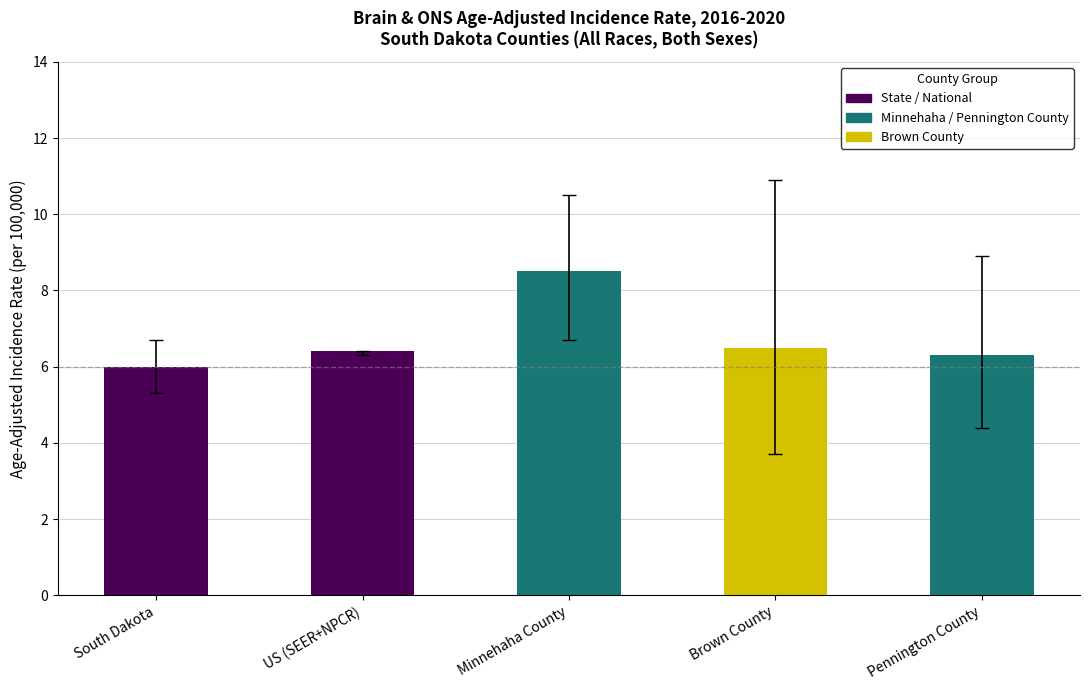

At how many categories does at least one series exceed 4?

5